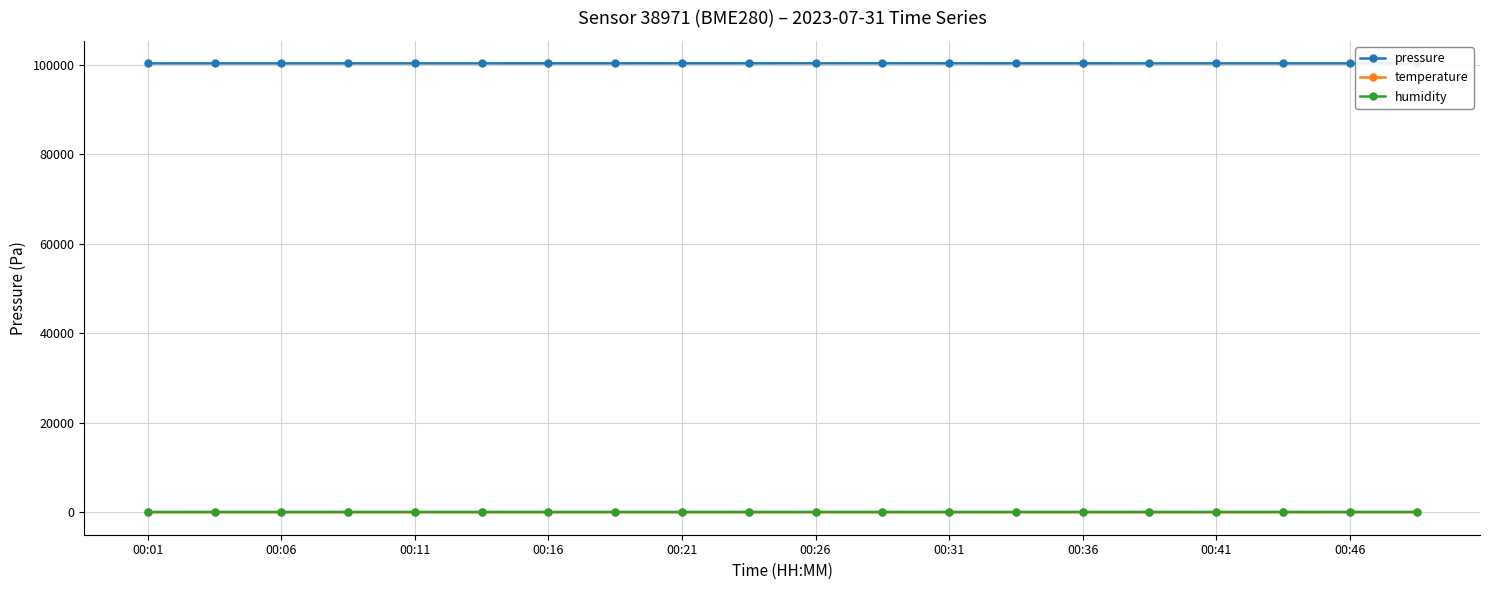

True or false: temperature and humidity intersect in this chart.

False